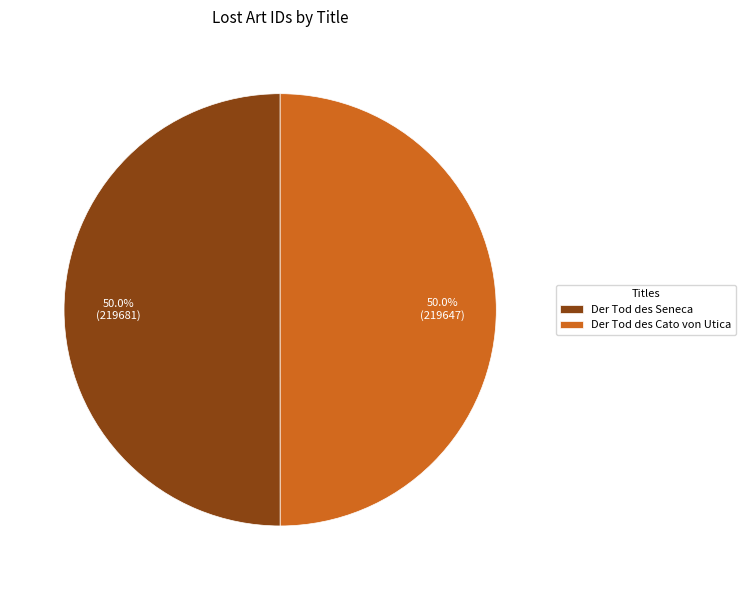

Combined, do Der Tod des Cato von Utica and Der Tod des Seneca account for over 50%?

Yes